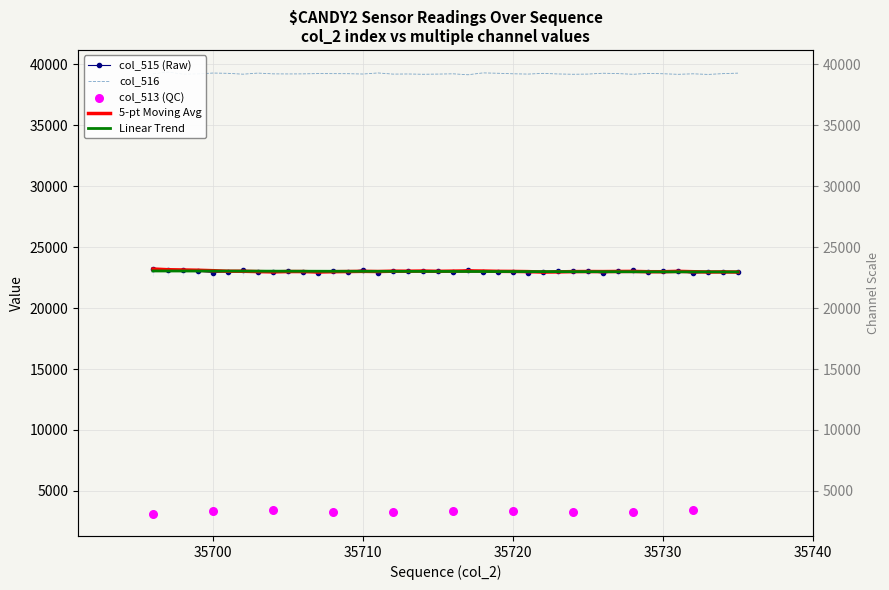

Which series reaches the maximum Y coordinate?

col_516